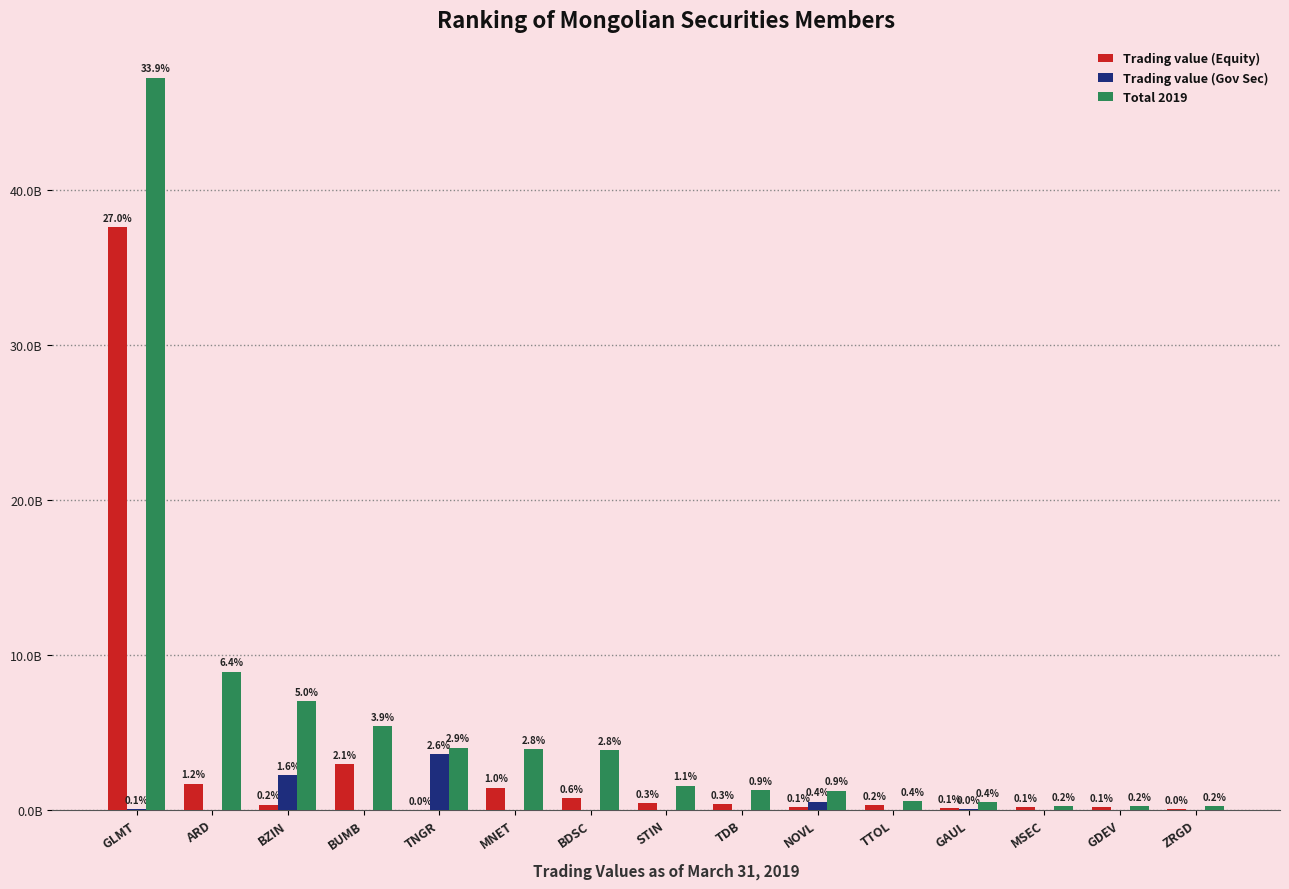

What are all the series names shown in the legend?

Trading value (Equity), Trading value (Gov Sec), Total 2019